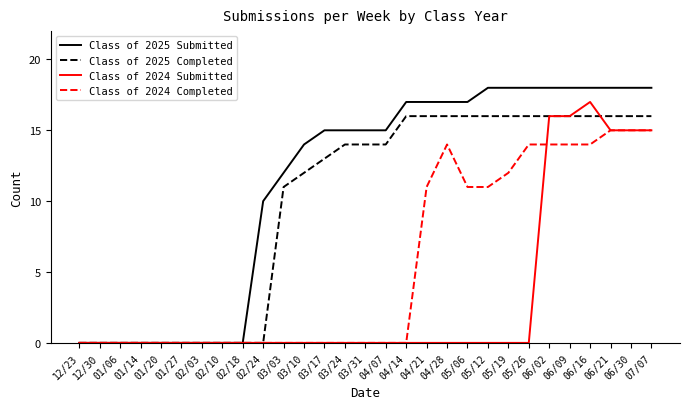

Which series has the largest range (max minus min)?

Class of 2025 Submitted